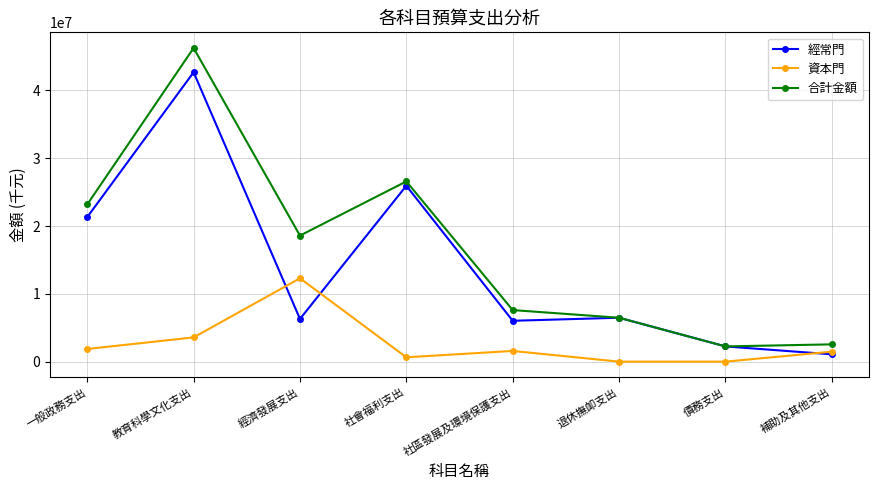

Is this an area chart (filled region under the line)?

No